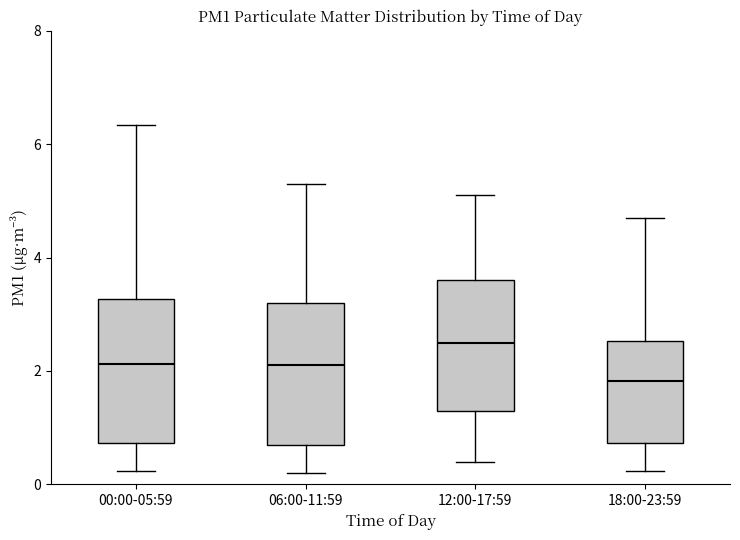

Where does the upper whisker of the box for 00:00-05:59 end on the y-axis? The values are not printed on the chart, so give them approximately, as read against the axis.

6.4